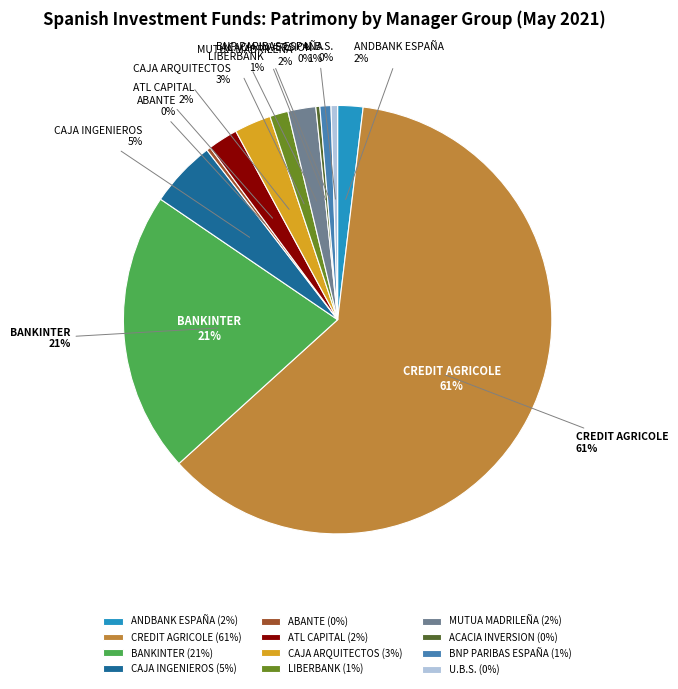

What is the ratio of the value at CREDIT AGRICOLE to the value at CAJA INGENIEROS?

12.2